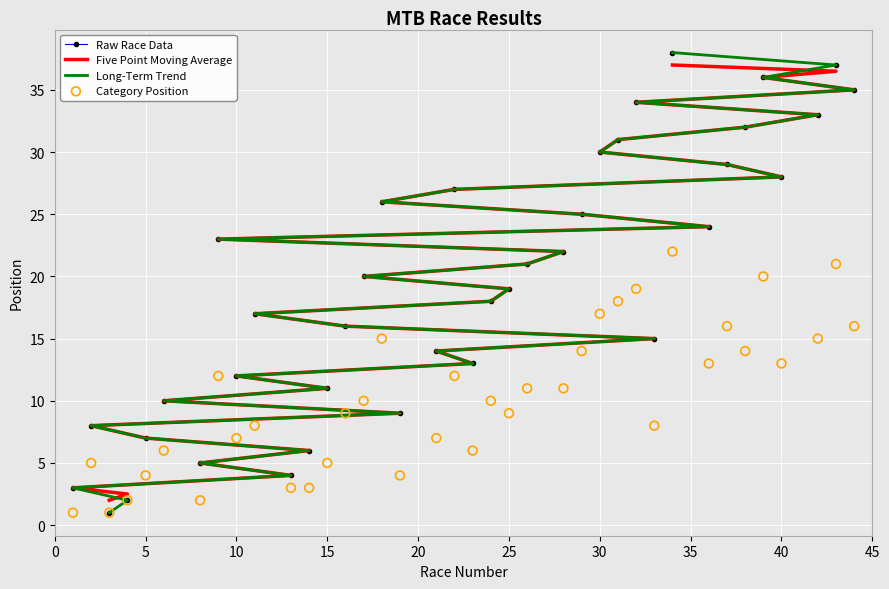

What are all the series names shown in the legend?

Raw Race Data, Five Point Moving Average, Long-Term Trend, Category Position